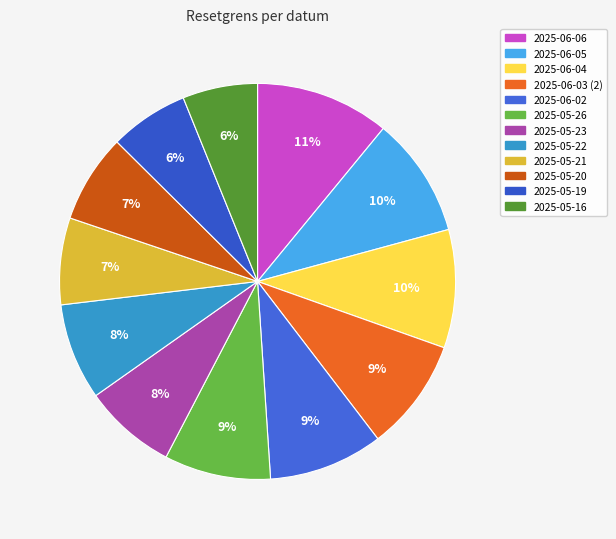

Count the number of slices in the pie.

12